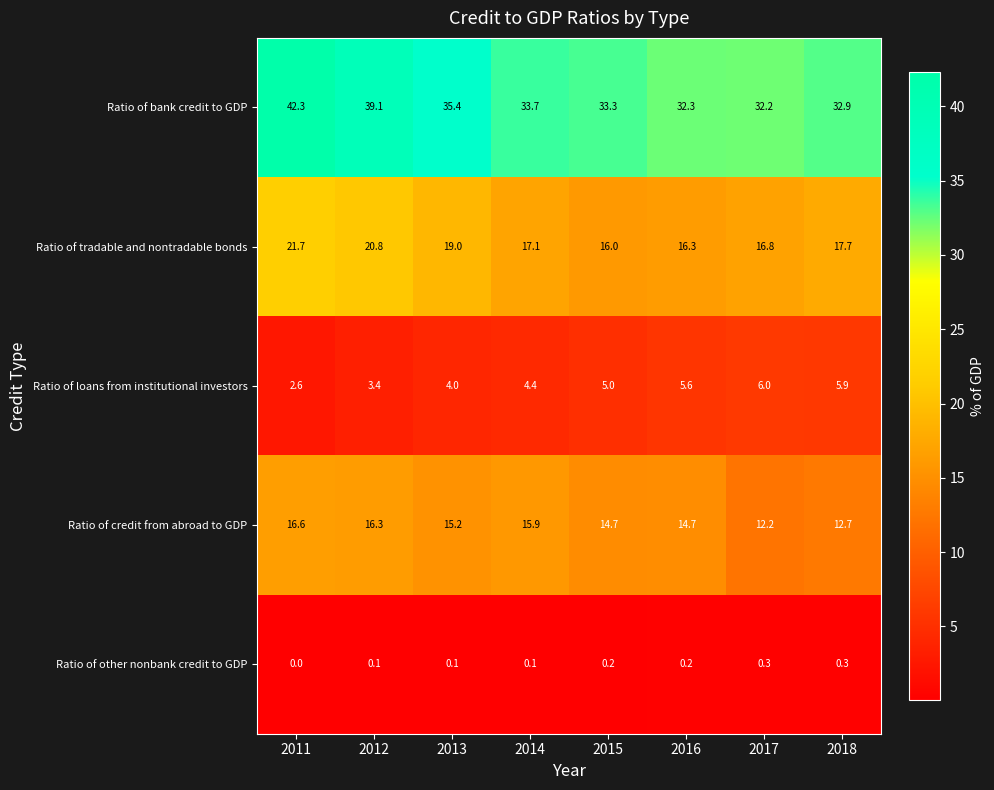

What is the maximum value for Ratio of loans from institutional investors?

6.0